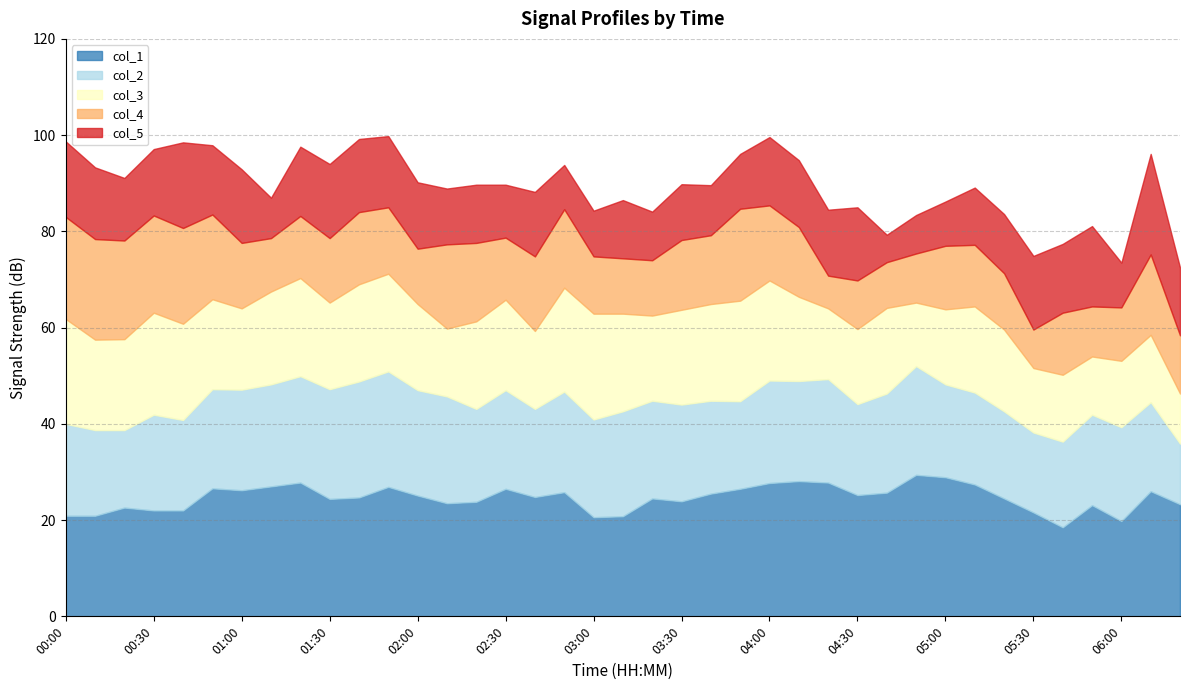

What is the total value across all series at 06:10?

96.1